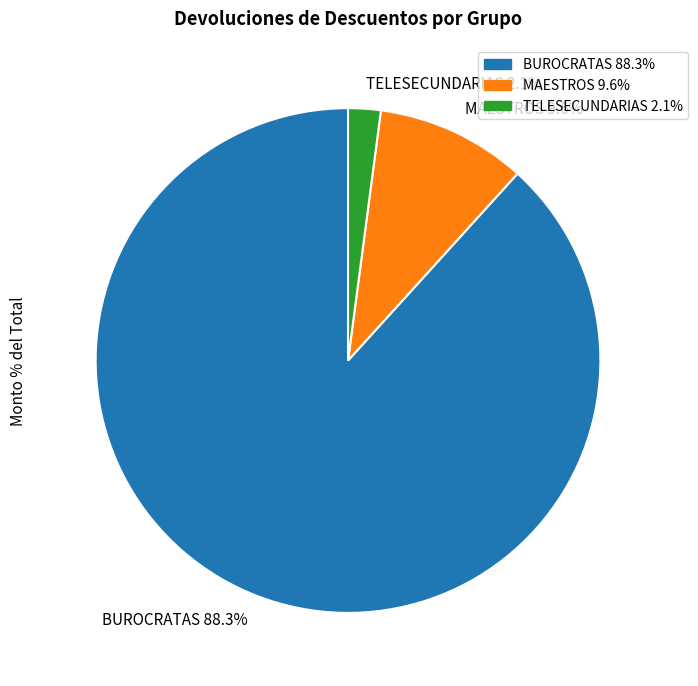

To the nearest percent, what is the difference between the MAESTROS and TELESECUNDARIAS slice percentages?

8%